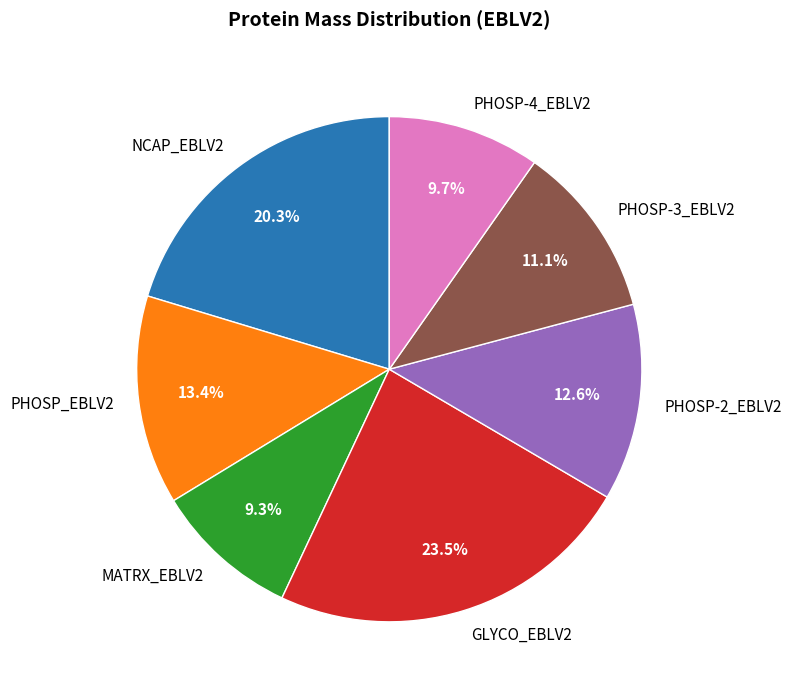

How many slices are in this pie chart?

7